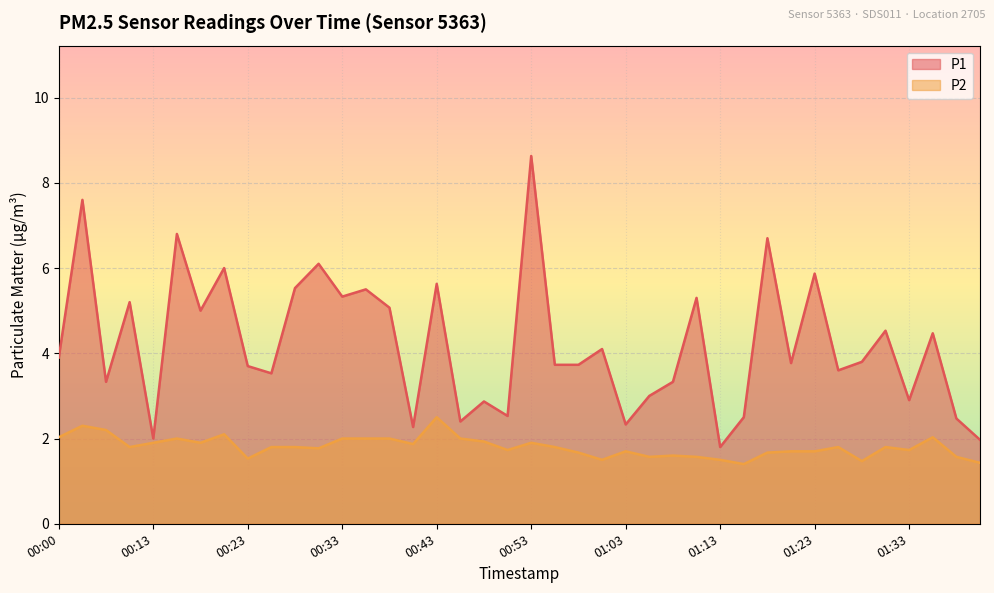

How many data points in P1 are less than 3?

11